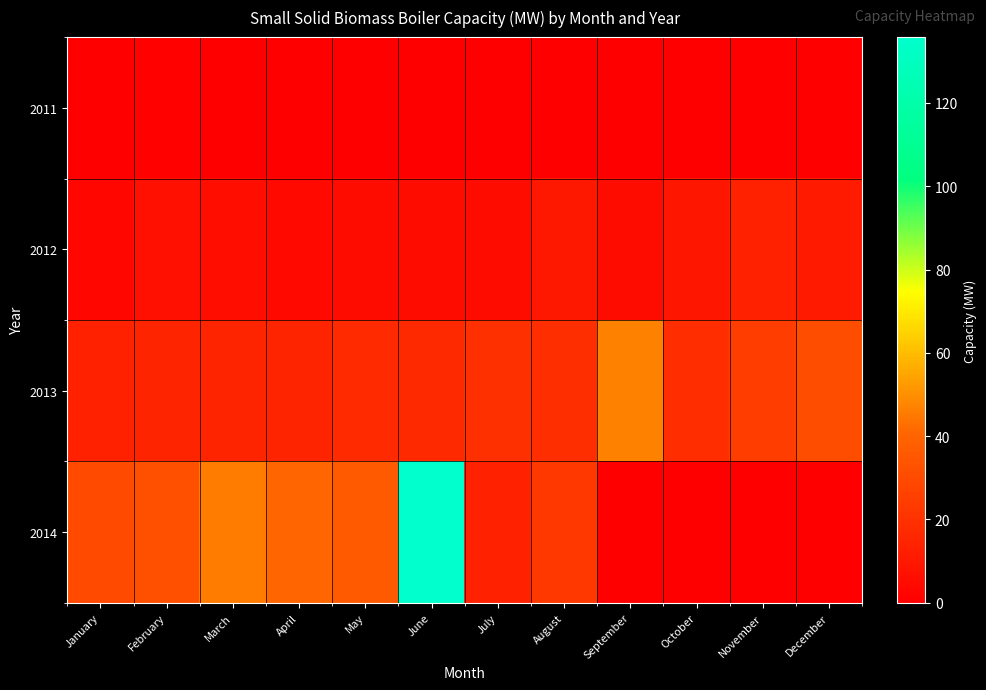

At how many categories does at least one series exceed 13?

12